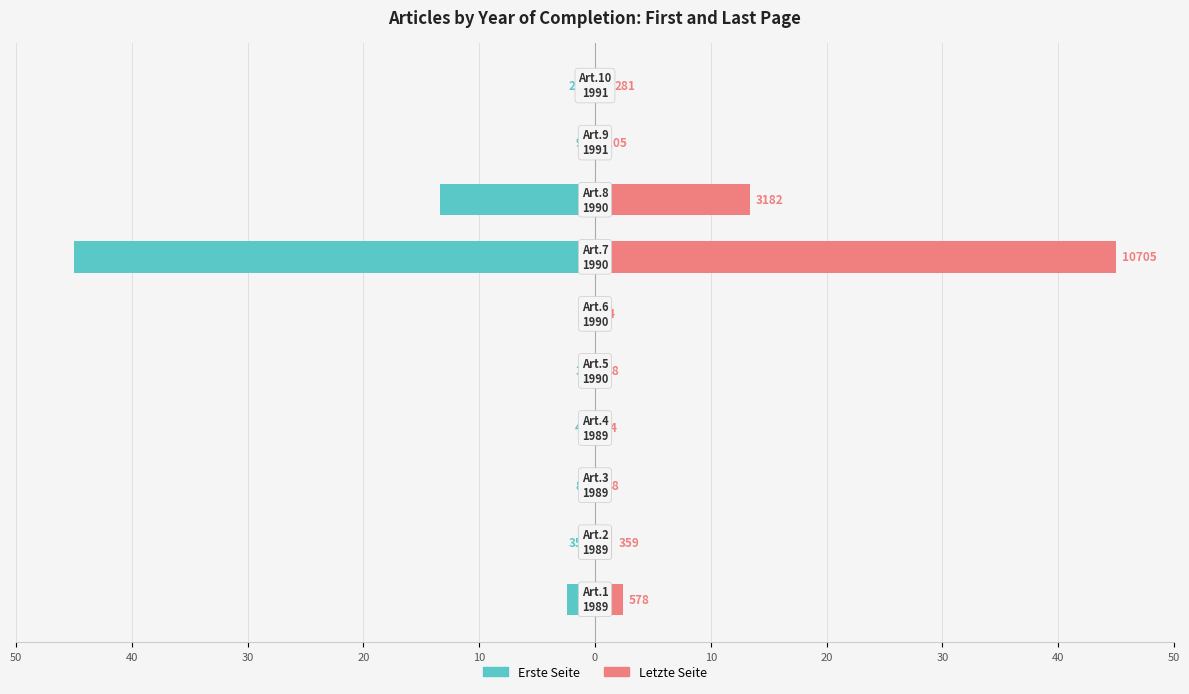

The value of Letzte Seite at 10 is 28.2. True or false?

False